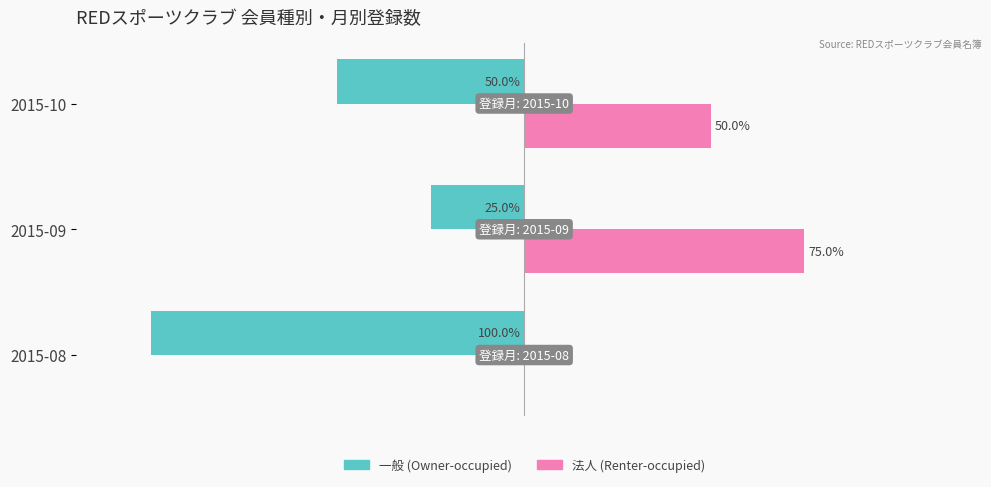

Which category has the highest value across all series?

2015-09